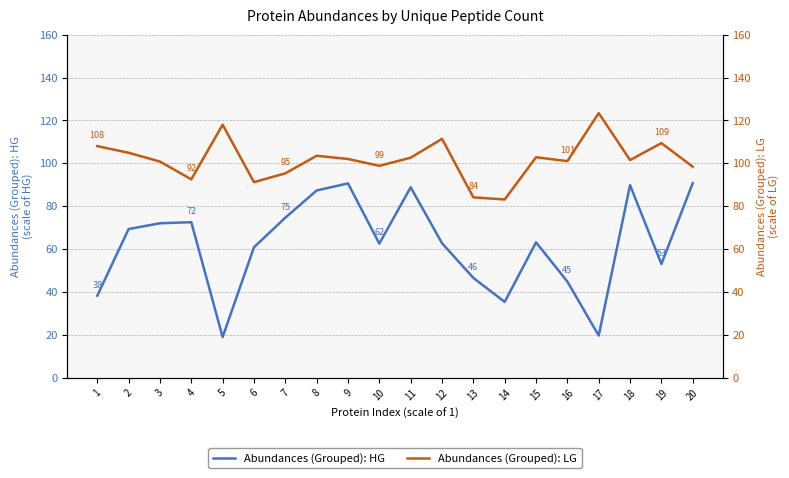

Which series has the widest spread of values?

Abundances (Grouped): HG